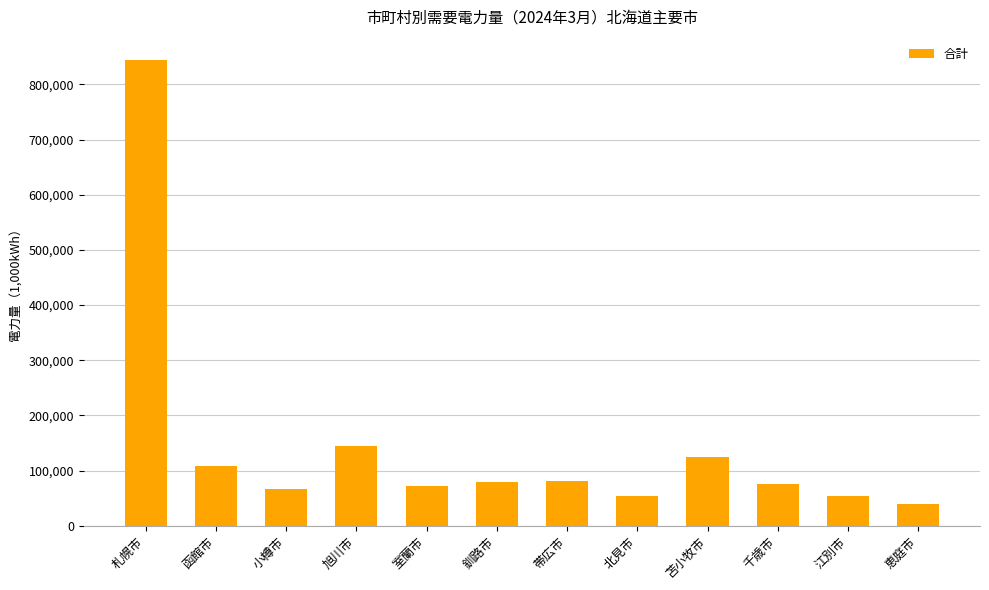

At which category does the chart reach its peak across all series?

札幌市